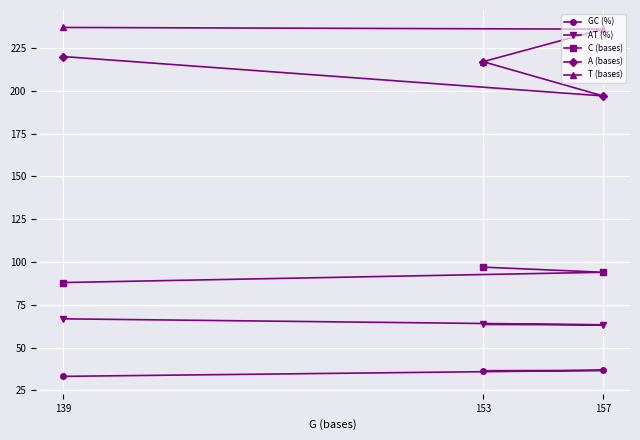

Which series has the largest total across all categories?

T (bases)